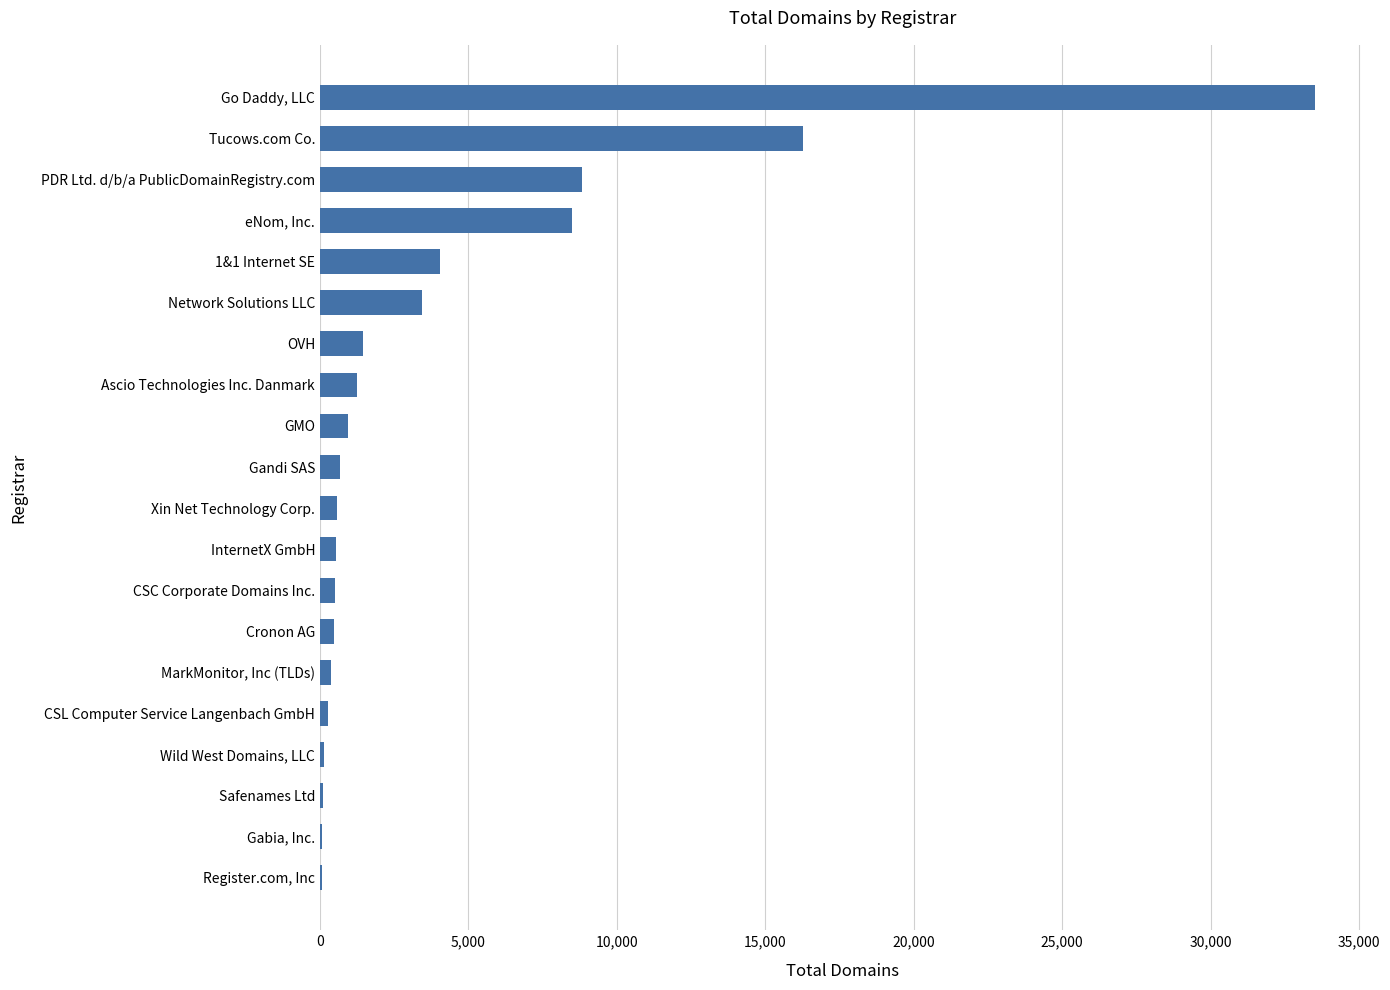

Between PDR Ltd. d/b/a PublicDomainRegistry.com and Xin Net Technology Corp., which is larger?

PDR Ltd. d/b/a PublicDomainRegistry.com